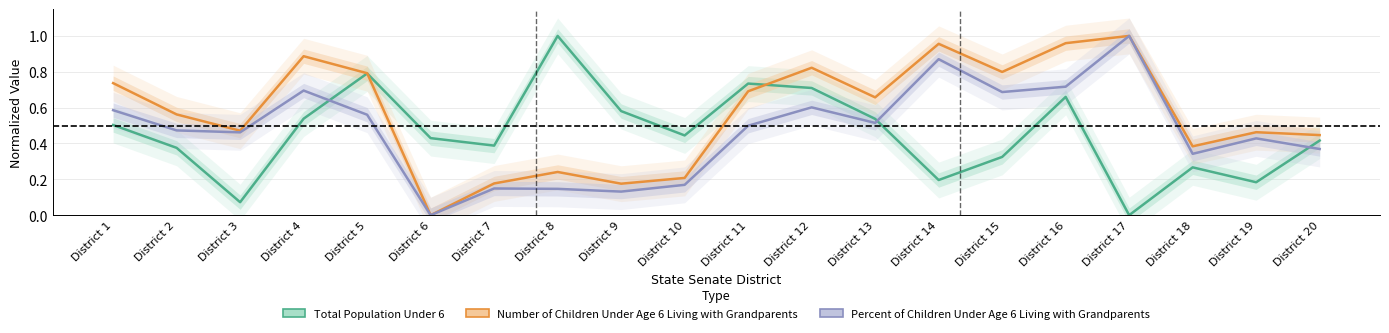

Rank the categories by Total Population Under 6 value from lowest to highest.

District 17, District 3, District 19, District 14, District 18, District 15, District 2, District 7, District 20, District 6, District 10, District 1, District 13, District 4, District 9, District 16, District 12, District 11, District 5, District 8